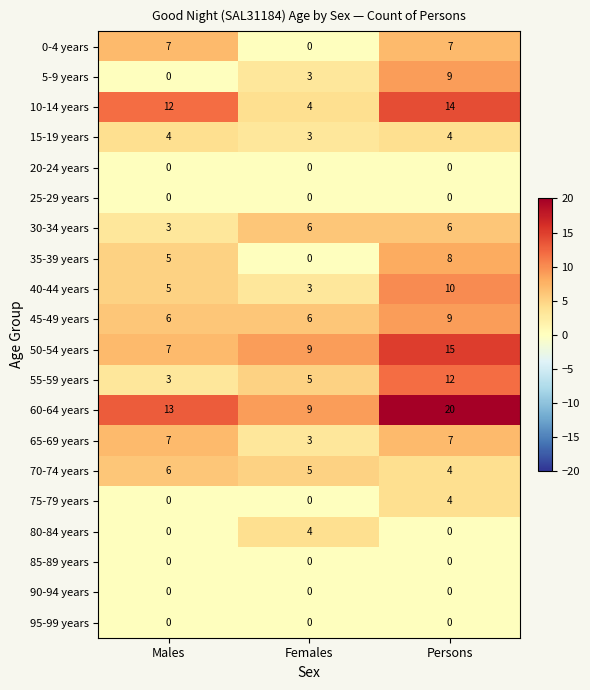

Rank the categories by 55-59 years value from highest to lowest.

Persons, Females, Males